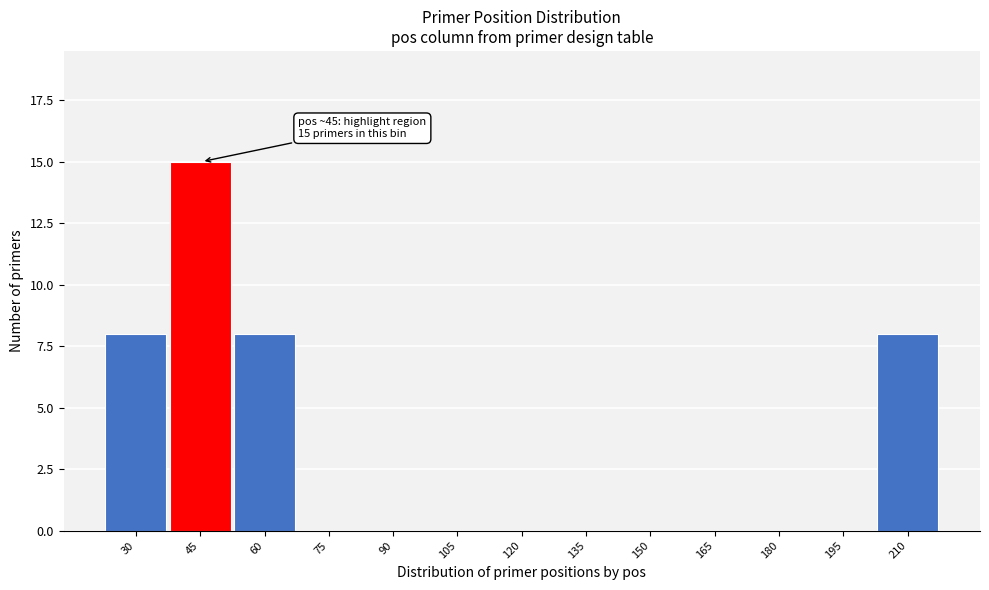

Reading left to right, transcribe all the data shown in this chart.

30=8	45=15	60=8	75=0	90=0	105=0	120=0	135=0	150=0	165=0	180=0	195=0	210=8